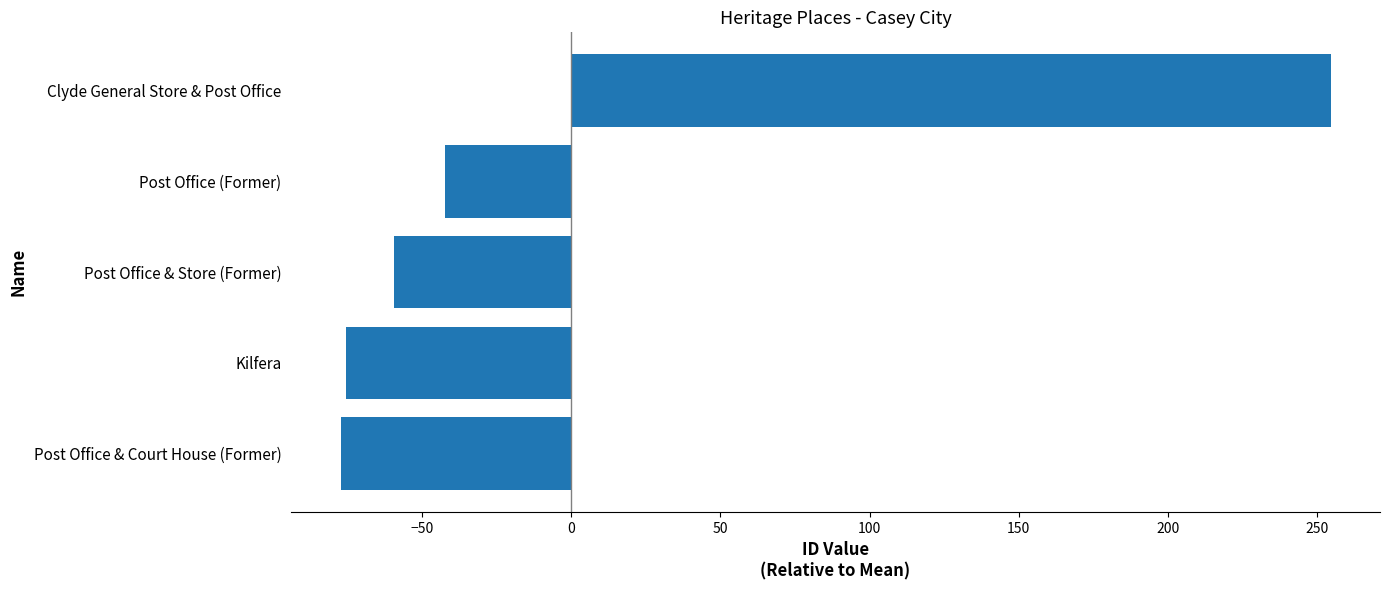

How many data points does each series have?

5